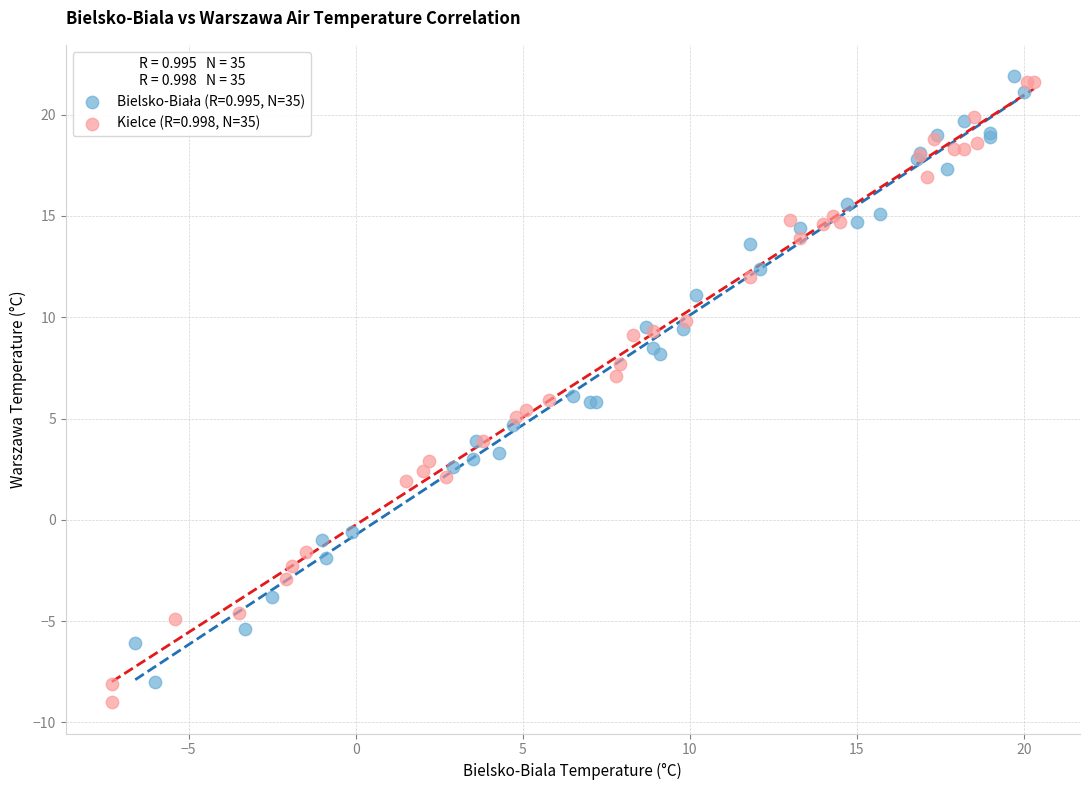

Which series reaches the minimum Y coordinate?

Kielce (R=0.998, N=35)